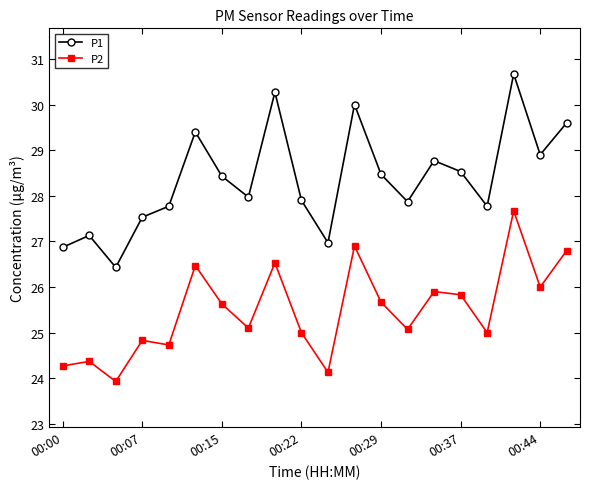

True or false: P1 and P2 cross at least once.

False